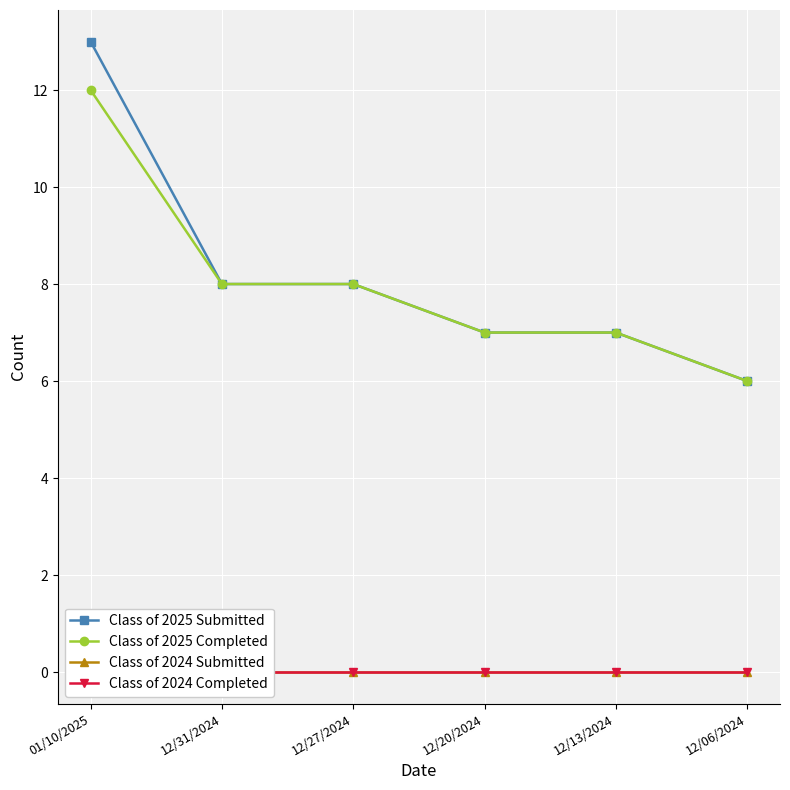

List the series in order of their peak value, lowest first.

Class of 2024 Submitted, Class of 2024 Completed, Class of 2025 Completed, Class of 2025 Submitted